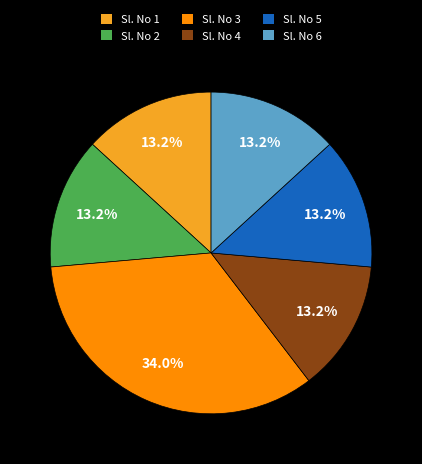

Which category has the biggest portion of the pie?

Sl. No 3